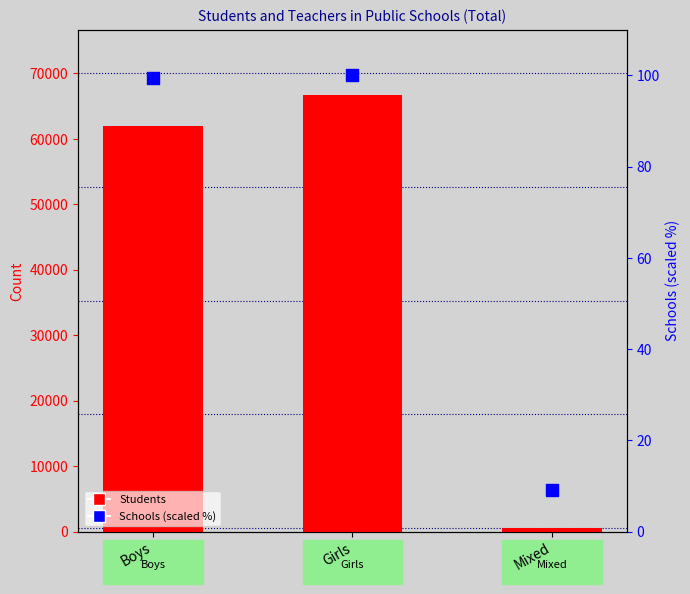

At how many categories does at least one series exceed 41202?

2